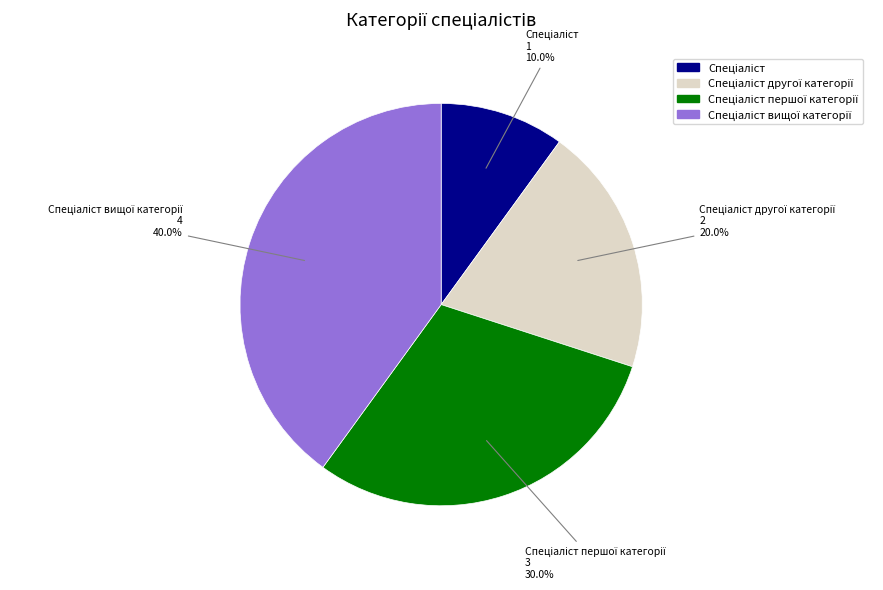

Is there any slice that represents more than half of the pie?

No